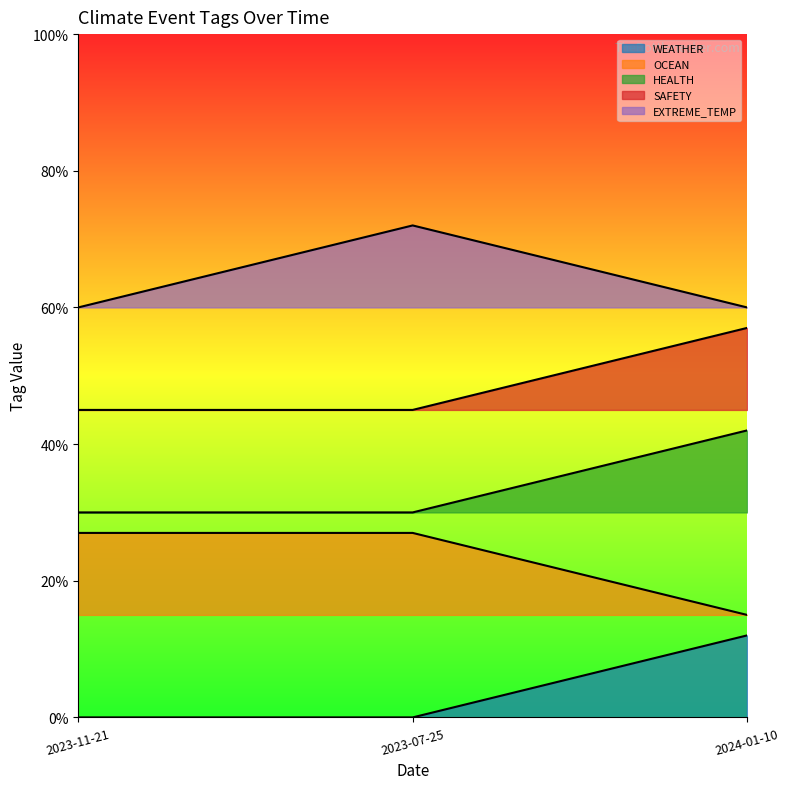

How many series are shown in this chart?

5